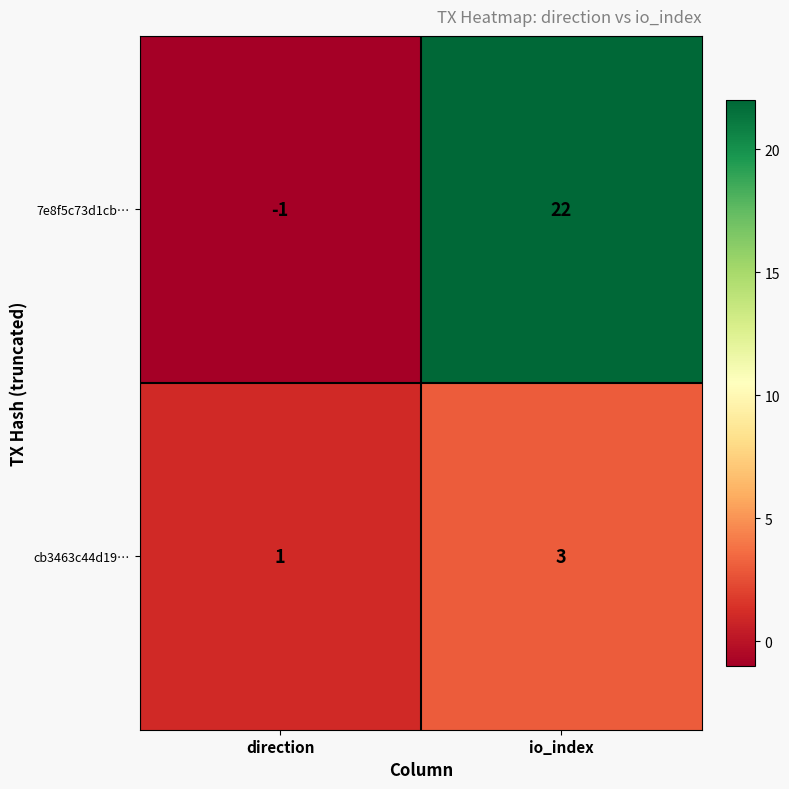

How many values in the cb3463c44d19… series are below 3?

1